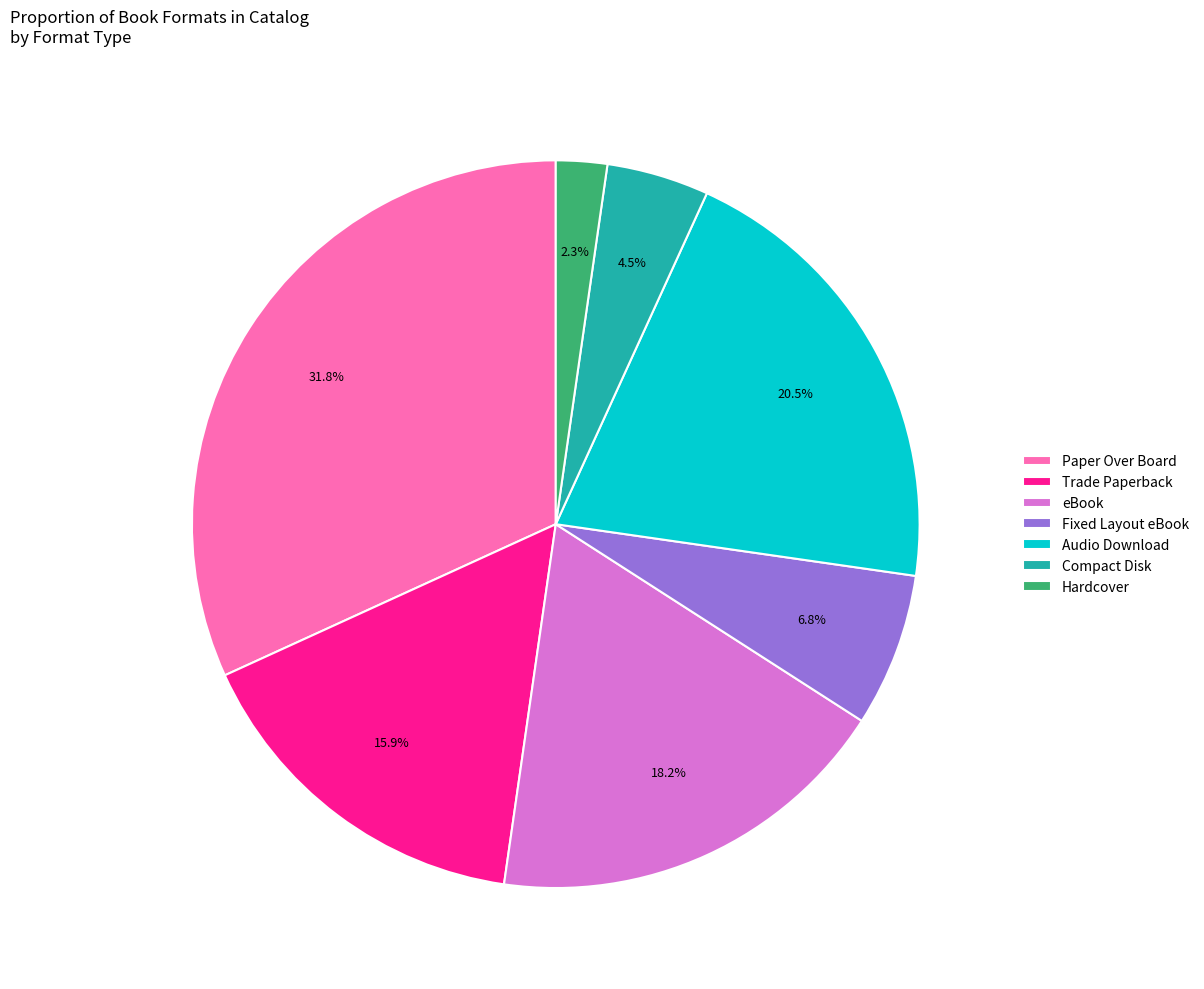

How many slices are in this pie chart?

7